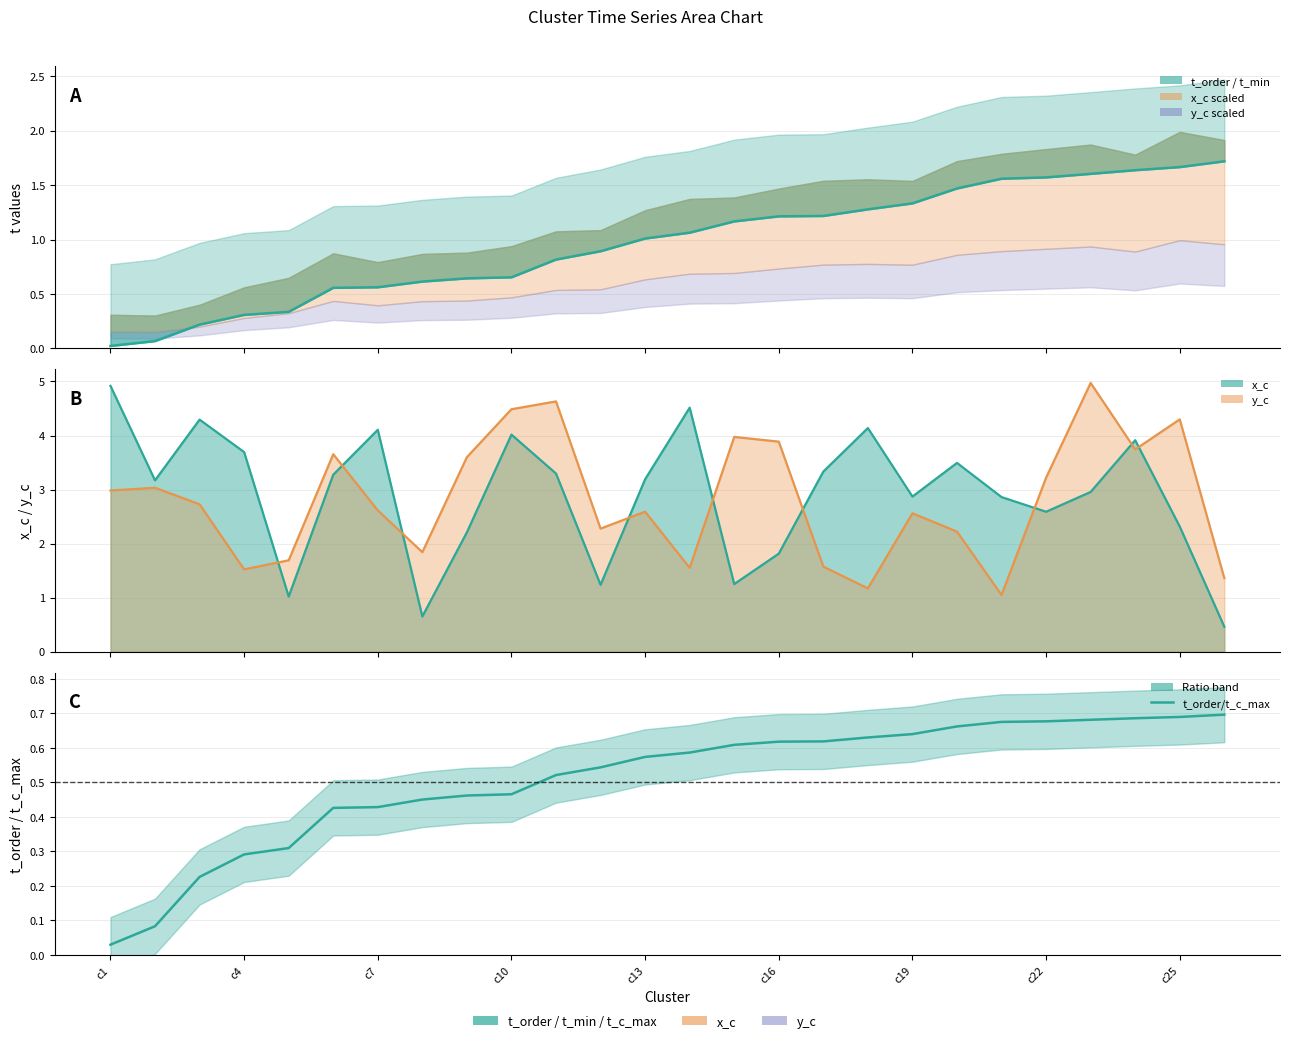

Which series has the widest spread of values?

x_c line